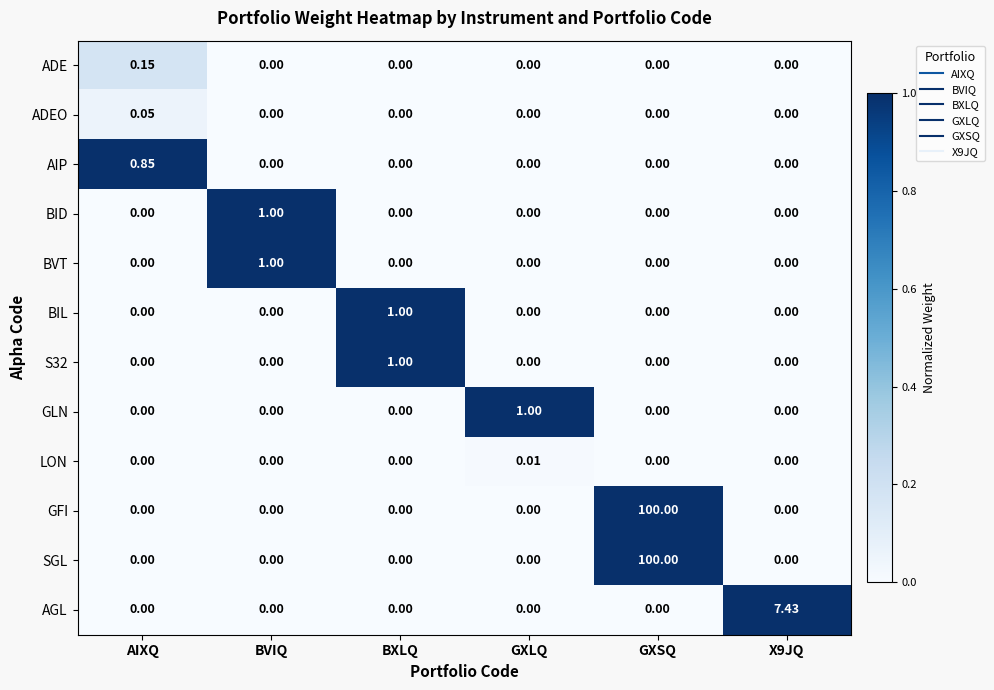

Which category has the highest value across all series?

GXSQ